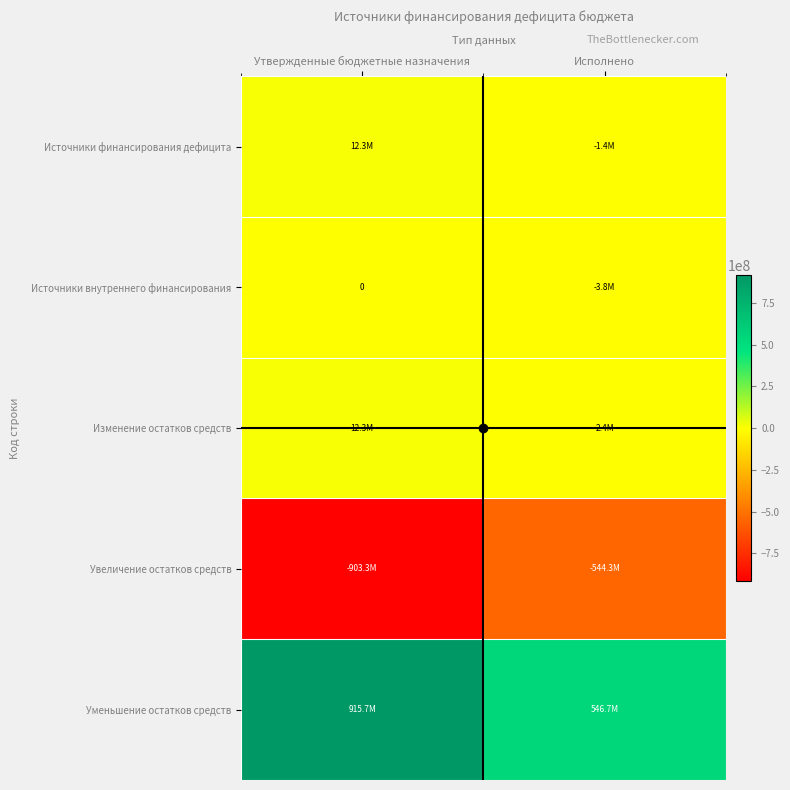

What is the total value across all series at Утвержденные бюджетные назначения?

37014688.0